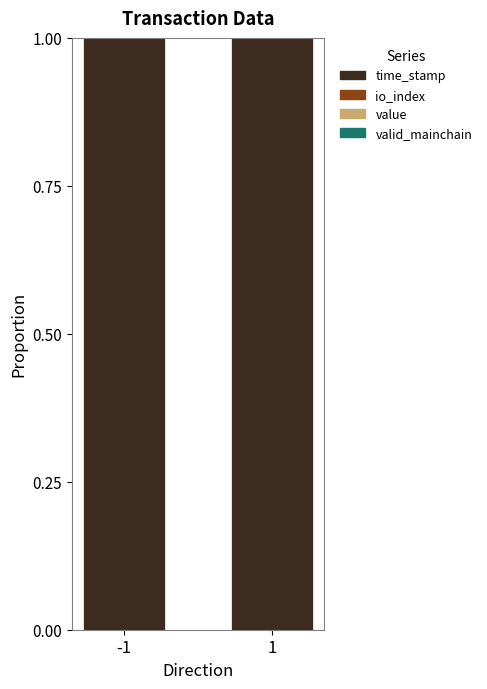

The time_stamp series shows 0.4 at 1. True or false?

False